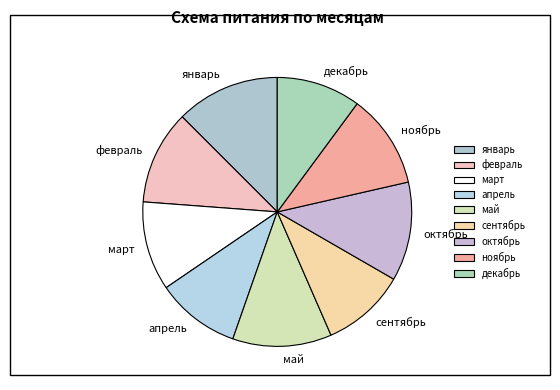

Which has a higher value, март or декабрь?

март